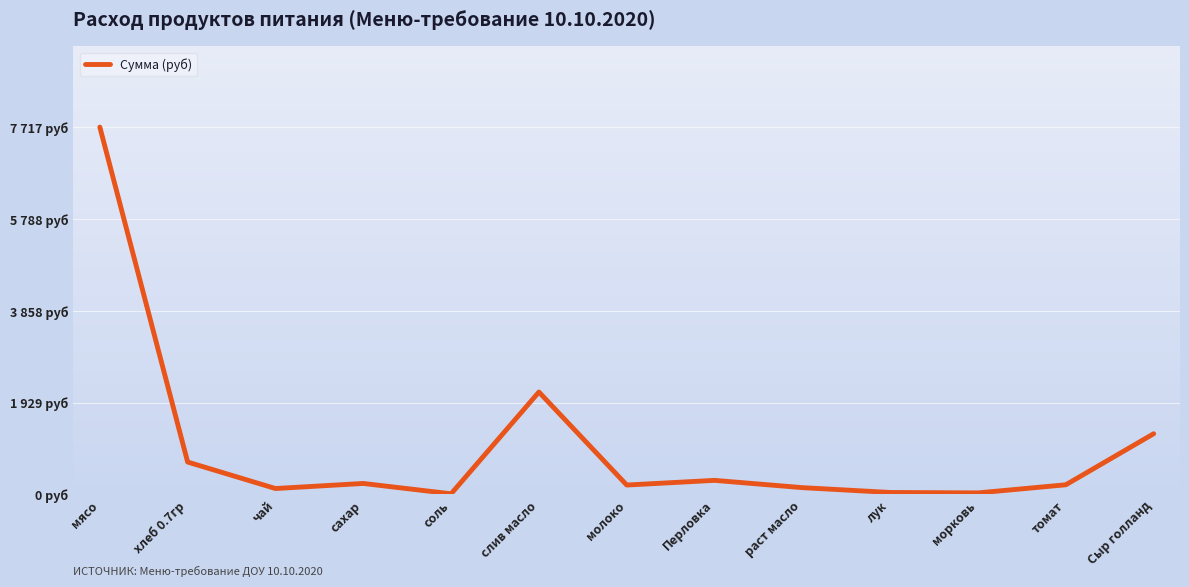

What is the maximum value shown in the chart?

7717.5